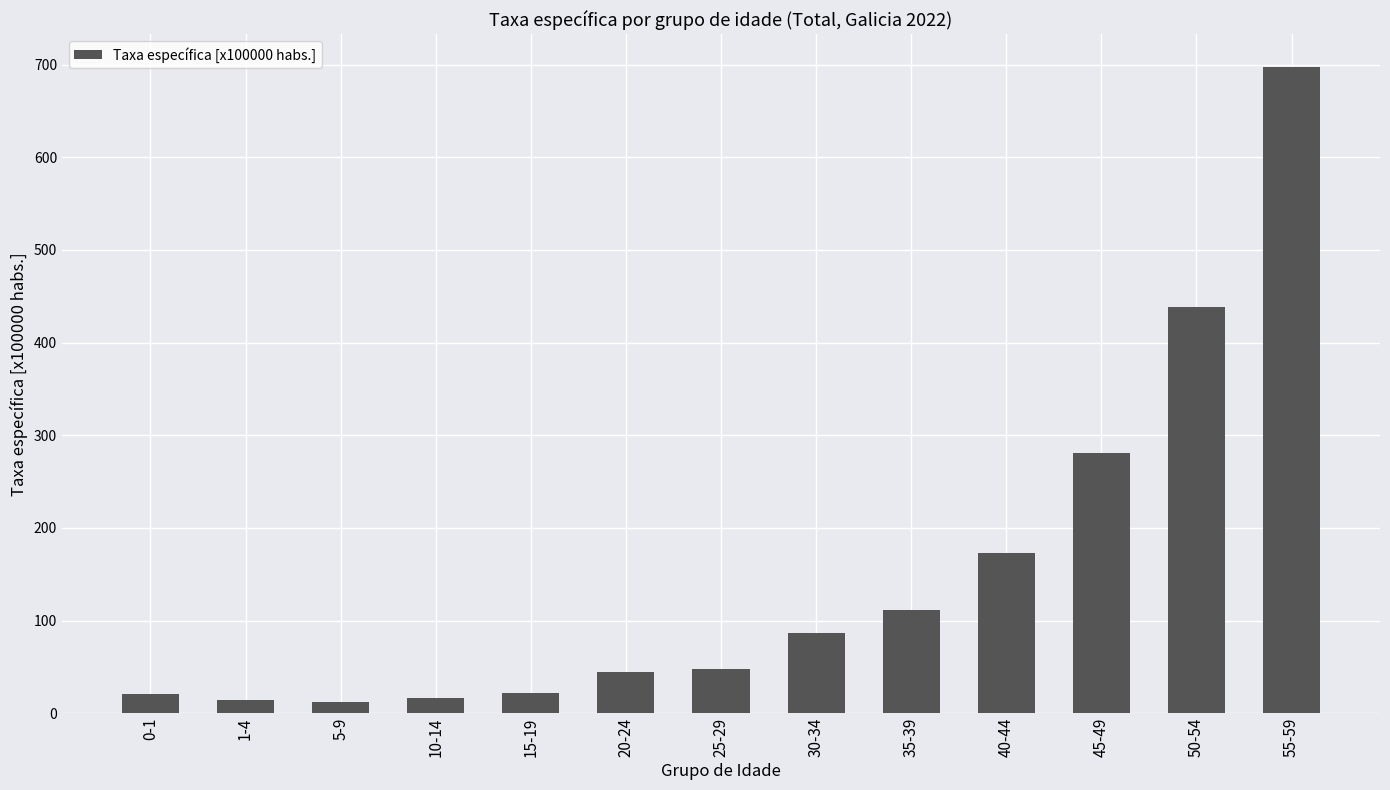

What is the value of the 4th bar from the left?

16.2